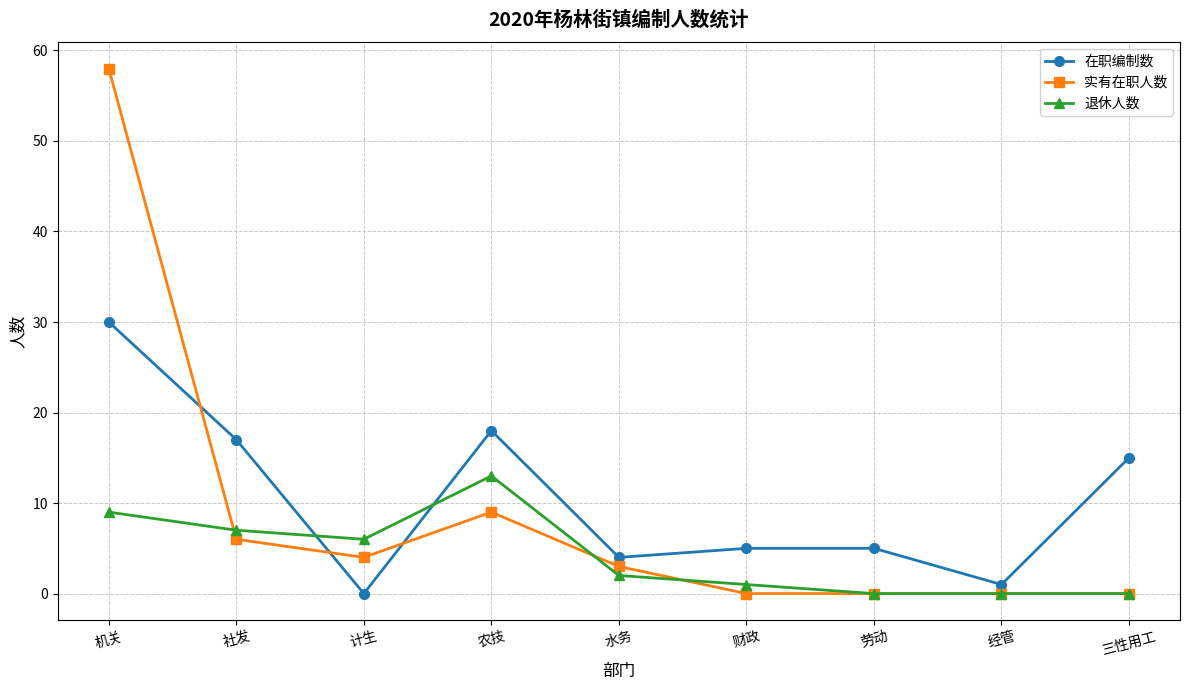

Reading left to right, list all the values displayed in this chart.

在职编制数: 30	17	0	18	4	5	5	1	15
实有在职人数: 58	6	4	9	3	0	0	0	0
退休人数: 9	7	6	13	2	1	0	0	0